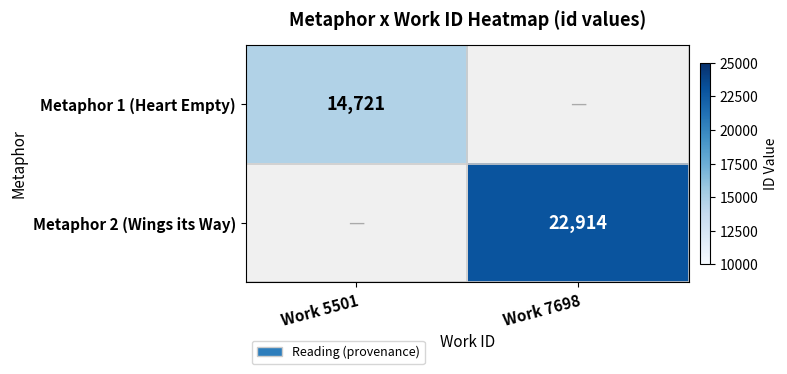

Is it true that Metaphor 2 (Wings its Way) equals 22914 at Work 7698?

True